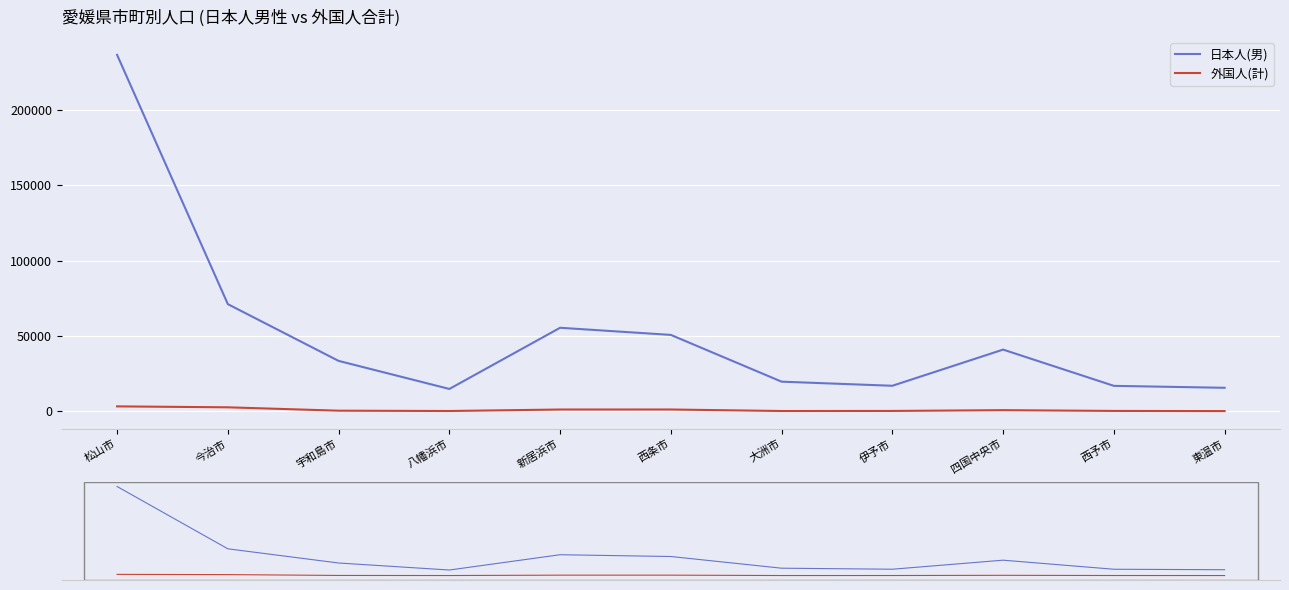

Which series has the widest spread of values?

日本人(男)